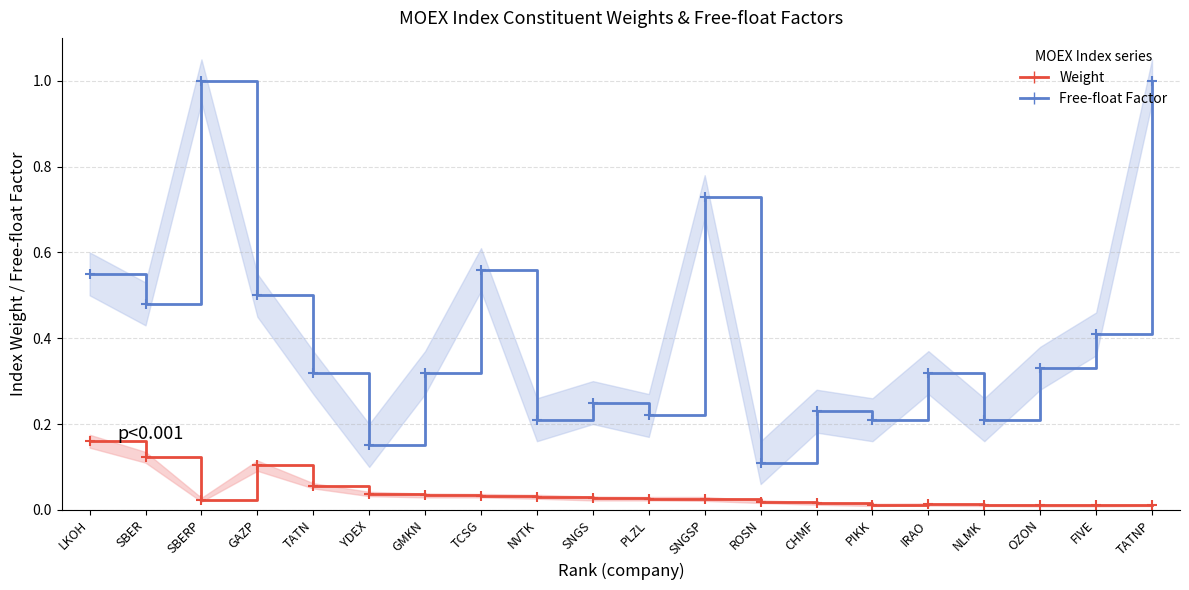

How many series are shown in this chart?

2